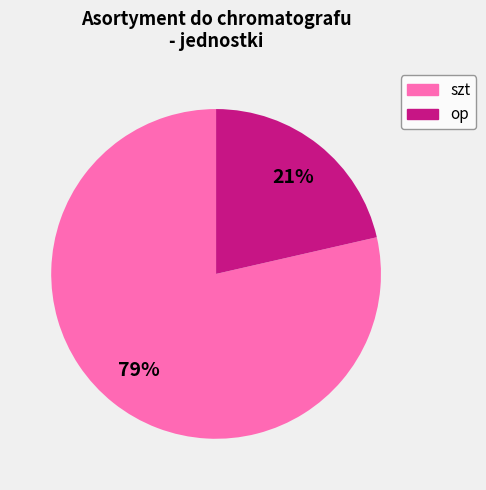

Rank the categories by value from highest to lowest.

szt, op